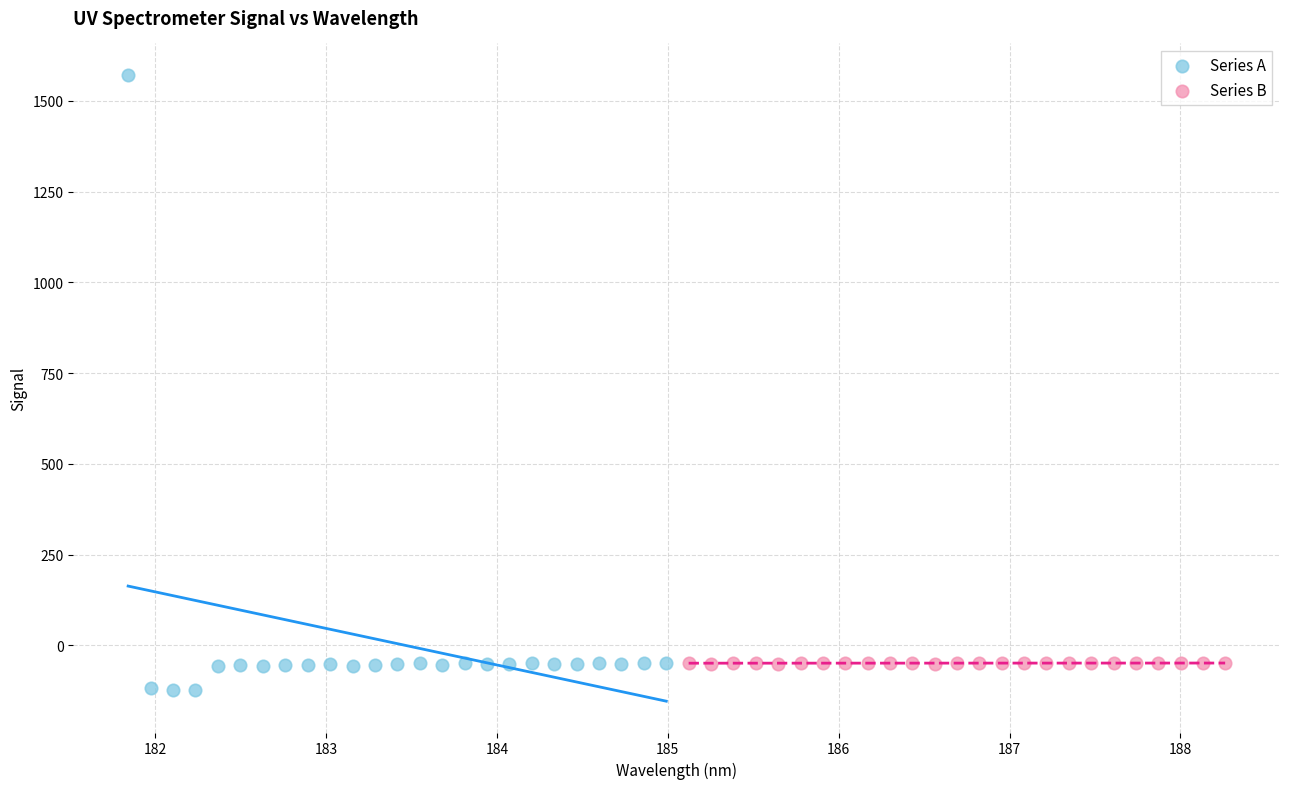

Which series reaches the maximum Y coordinate?

Series A